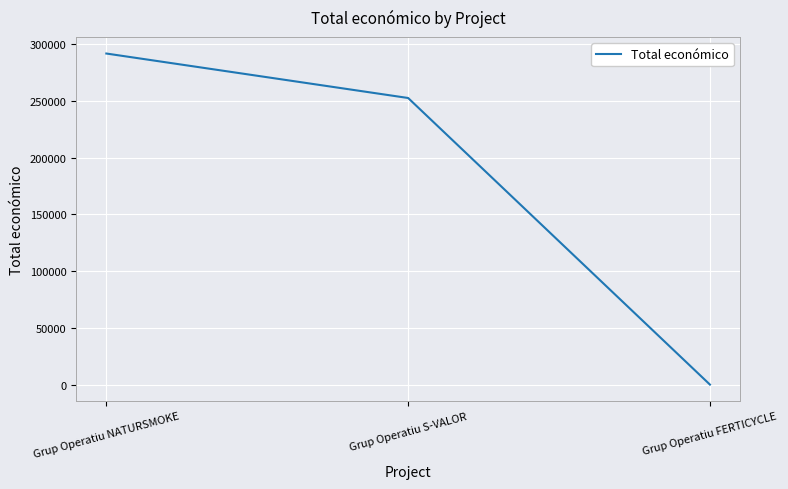

Is this an area chart (filled region under the line)?

No